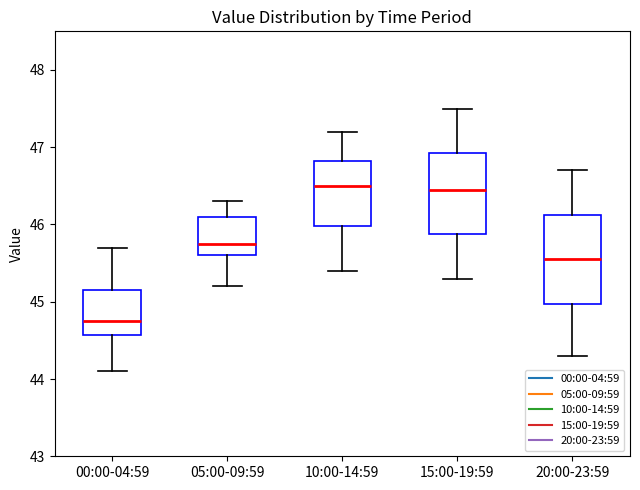

Reading left to right, read every box against the y-axis: the position of its median line, the range the box covers, and the ends of its whiskers. The values are not printed on the chart, so give them approximately, as read against the axis.

00:00-04:59: median 44.8, box 44.6 to 45.2, whiskers 44.1 to 45.7
05:00-09:59: median 45.8, box 45.6 to 46.1, whiskers 45.2 to 46.3
10:00-14:59: median 46.5, box 46.0 to 46.8, whiskers 45.4 to 47.2
15:00-19:59: median 46.5, box 45.9 to 46.9, whiskers 45.3 to 47.5
20:00-23:59: median 45.6, box 45.0 to 46.1, whiskers 44.3 to 46.7